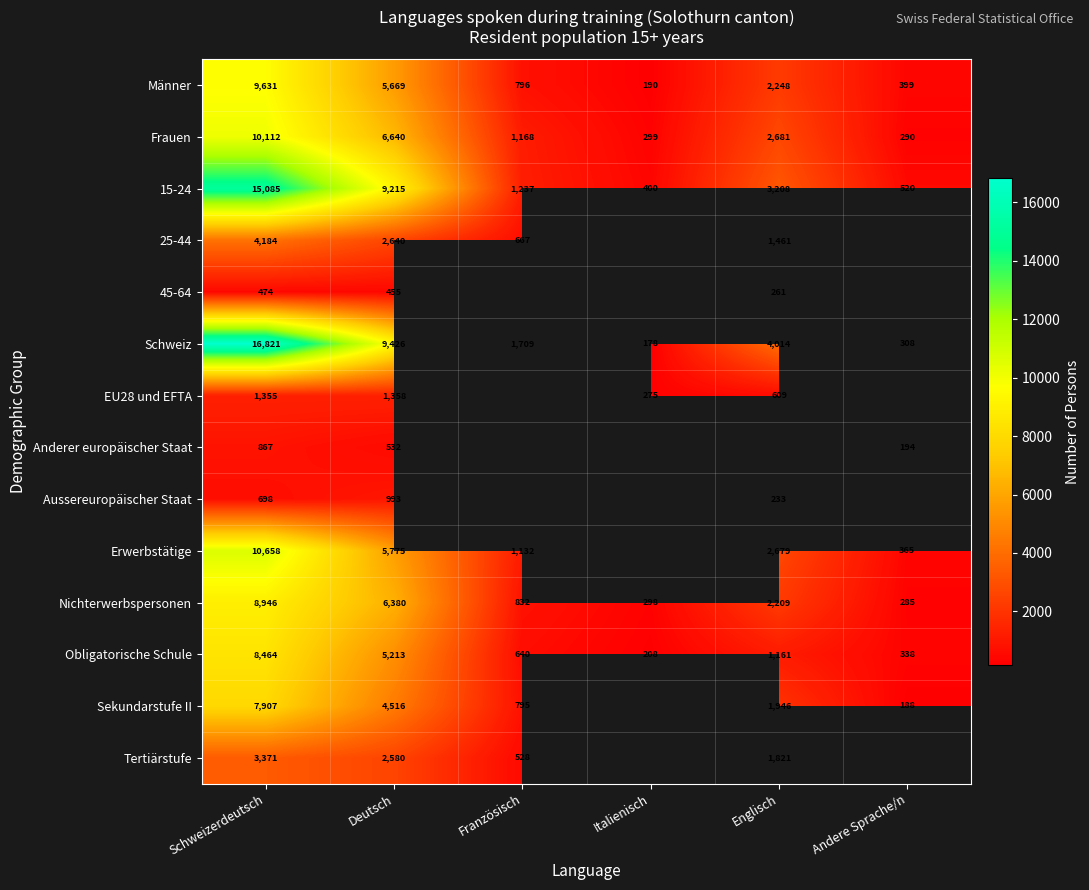

Which category has the highest value in the Frauen series?

Schweizerdeutsch